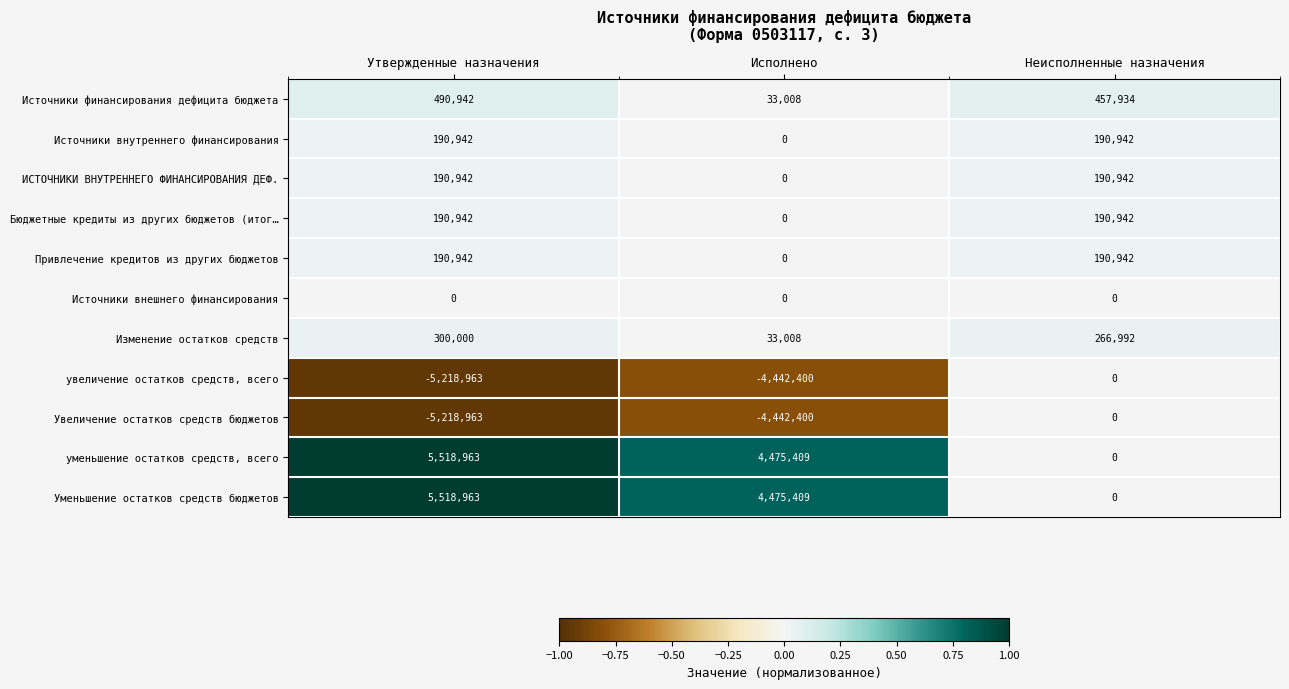

At which label does Привлечение кредитов из других бюджетов reach its minimum?

Исполнено